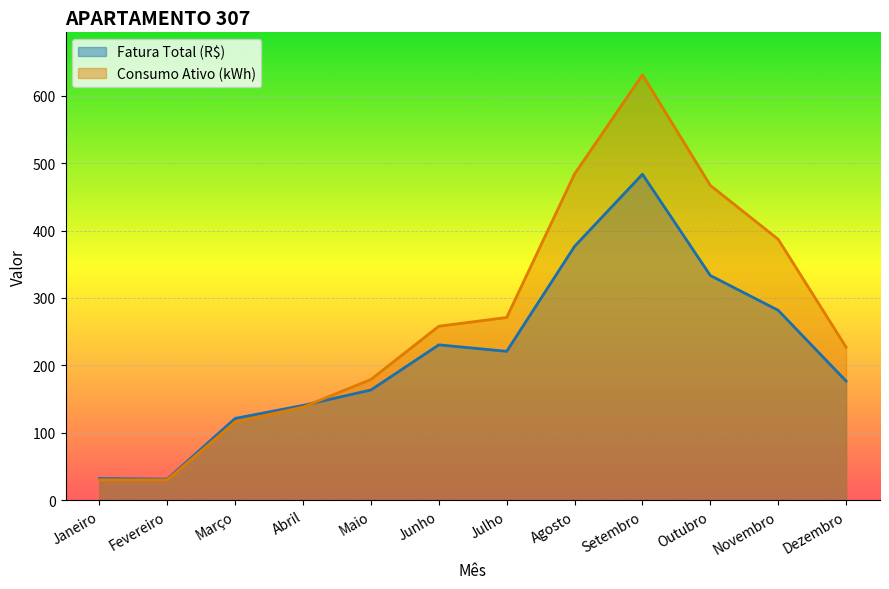

How many values in the Fatura Total (R$) series are below 220?

6